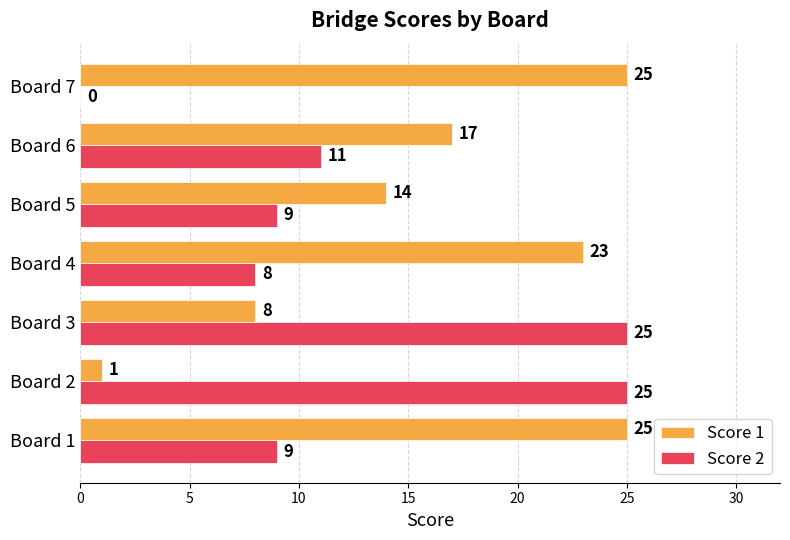

Between Board 2 and Board 7, which series saw the biggest shift?

Score 2